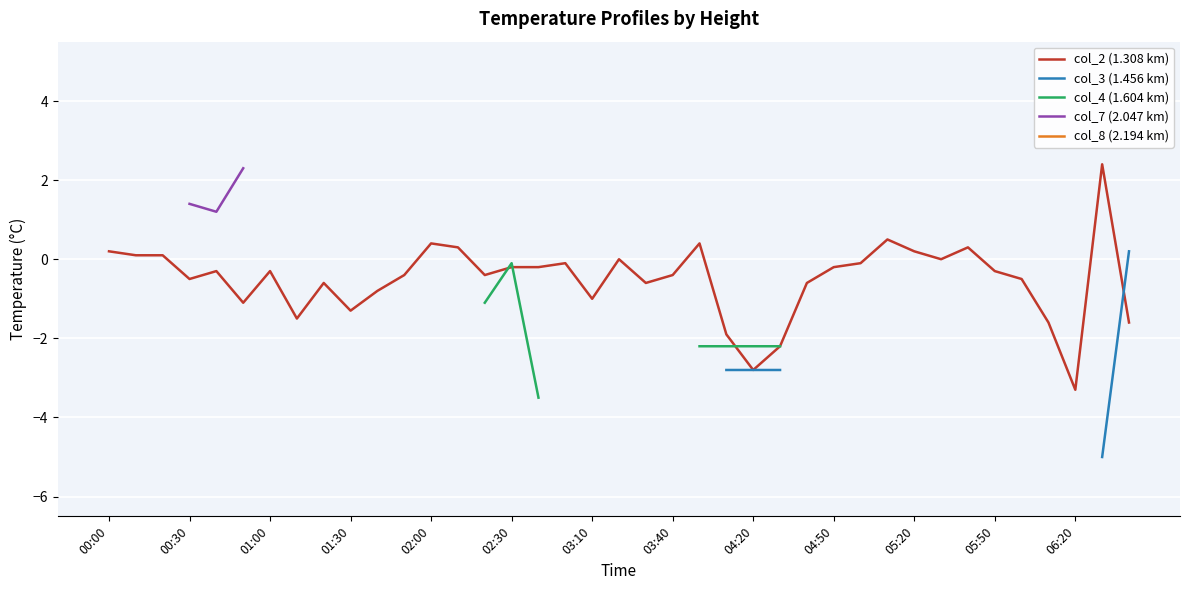

Between 19 and 38, which series saw the biggest shift?

col_2 (1.308 km)